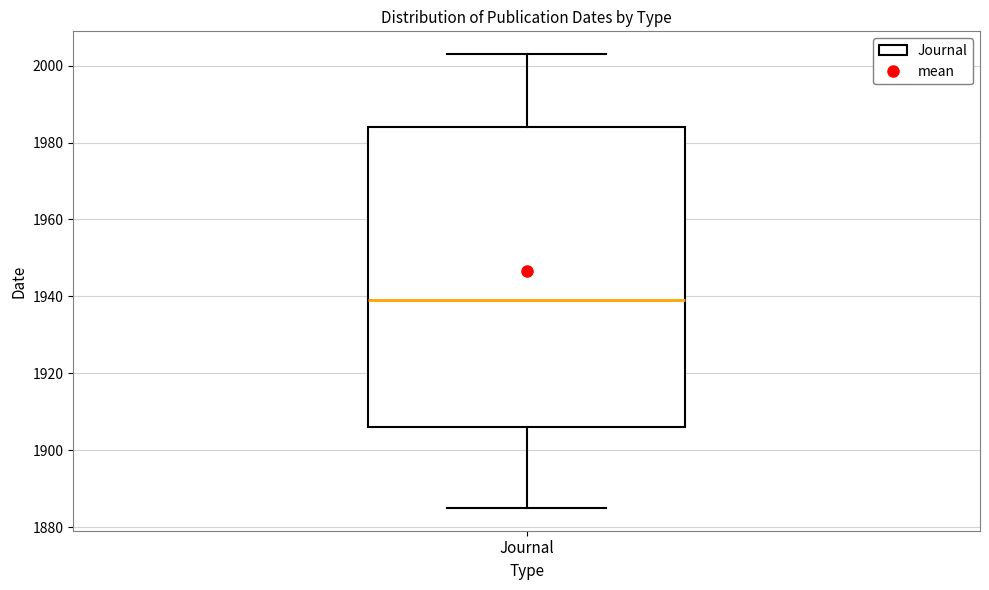

Transcribe this box plot: give where the median line is, the range the box spans, and where the two whiskers end, as read against the y-axis. The values are not printed on the chart, so give them approximately, as read against the axis.

median 1940, box 1906 to 1984, whiskers 1886 to 2004